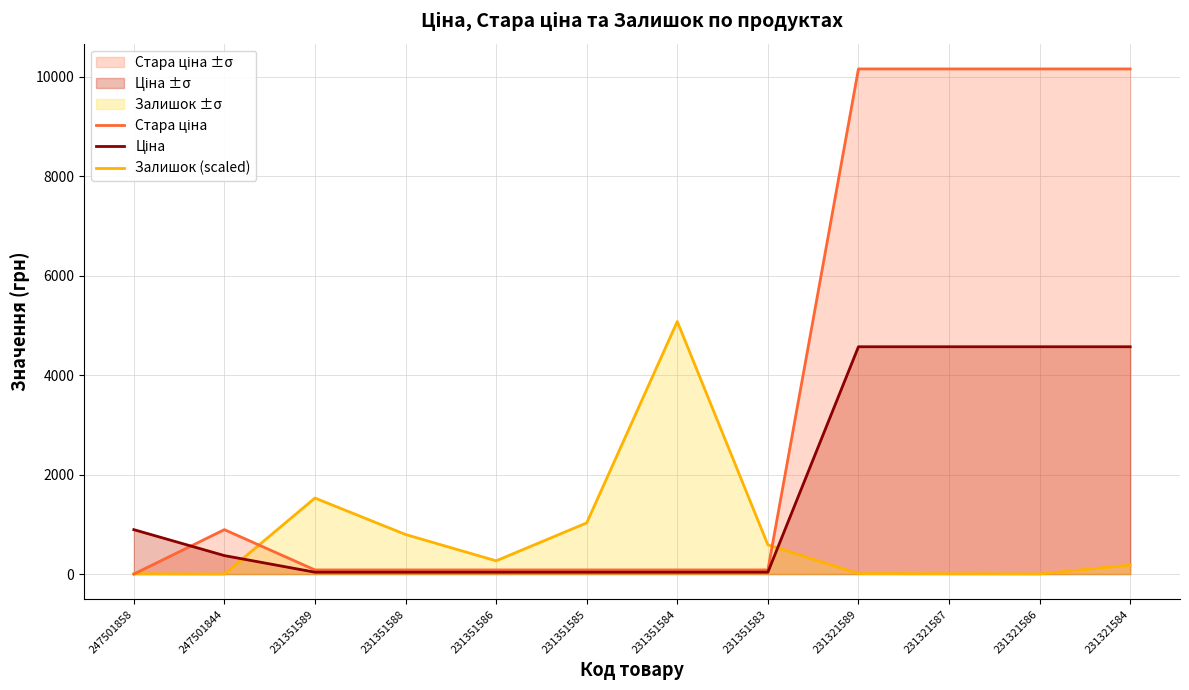

What are all the series names shown in the legend?

Стара ціна, Ціна, Залишок (scaled)